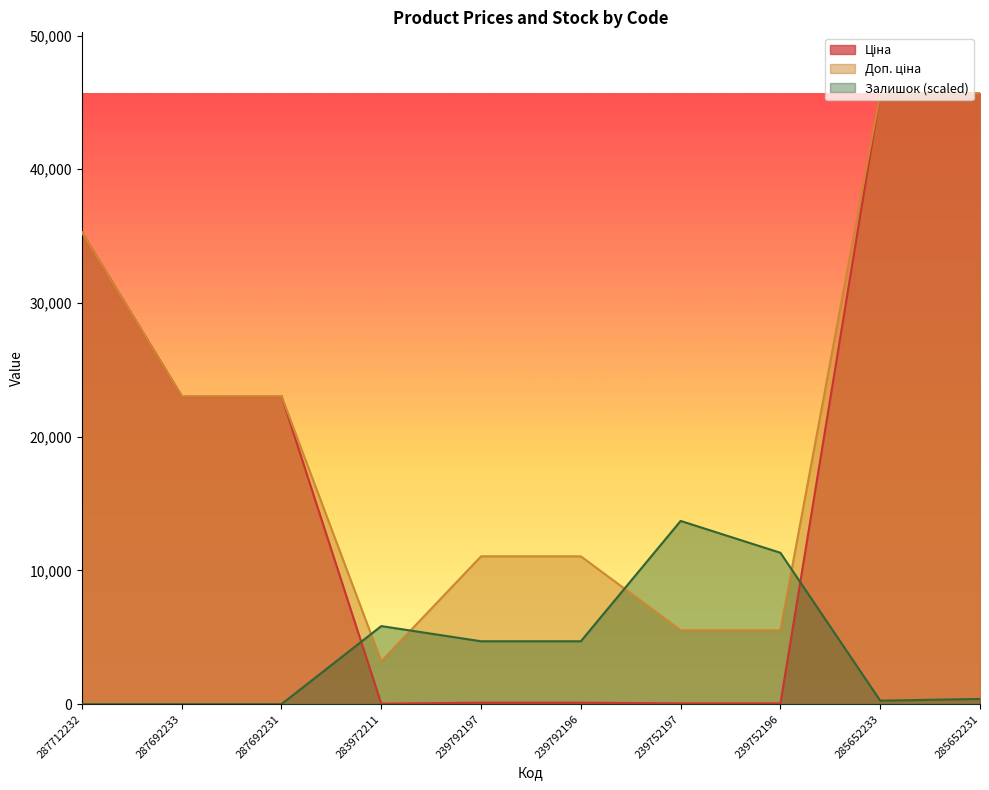

Which series has the largest range (max minus min)?

Ціна